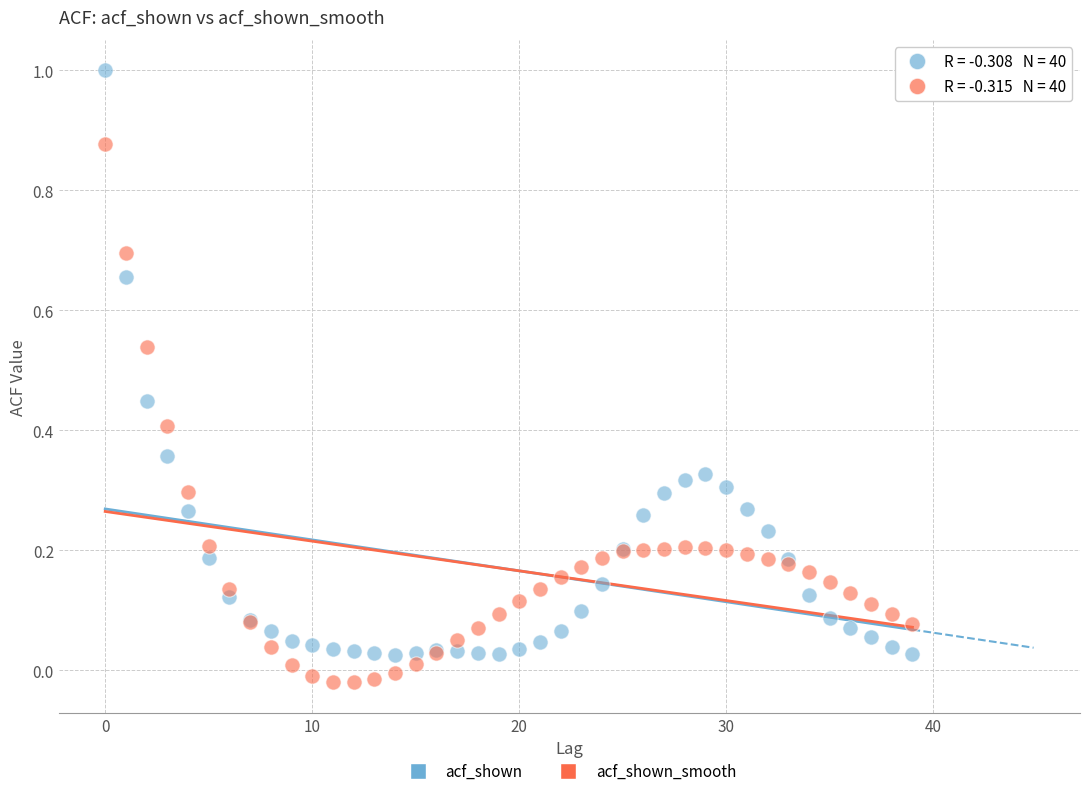

What are all the series names shown in the legend?

acf_shown, acf_shown_smooth